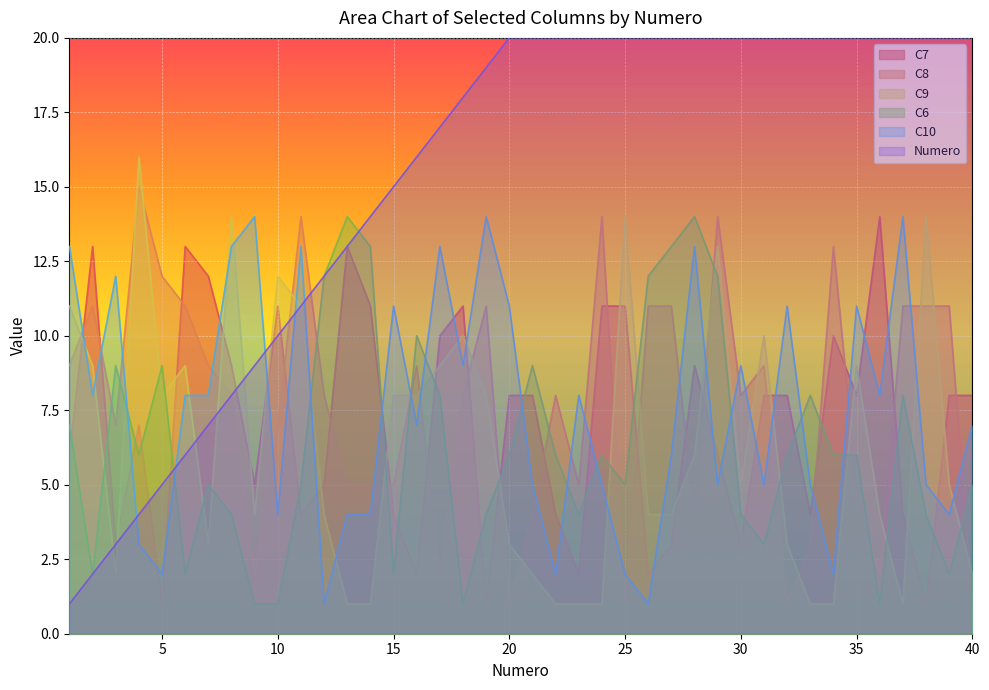

Does the chart display data point markers on the line(s)?

No